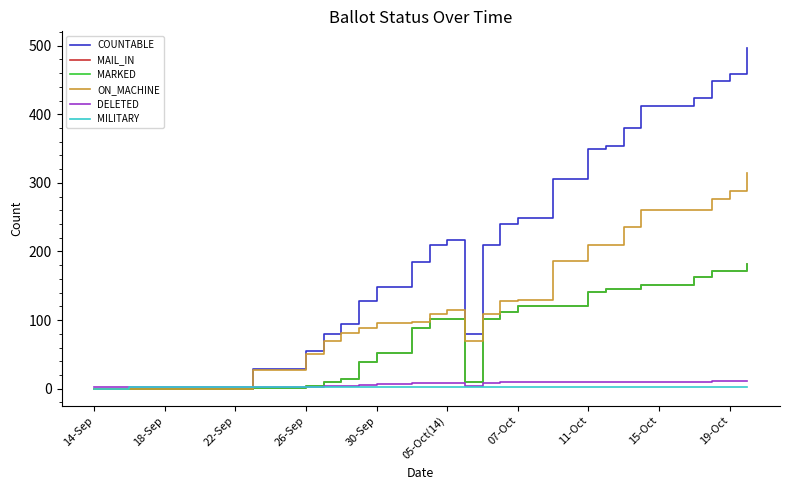

Reading left to right, list all the values displayed in this chart.

COUNTABLE: 0	0	0	0	0	0	0	0	0	28	28	28	55	80	95	128	148	148	185	210	217	80	210	240	249	249	306	306	350	354	380	412	412	412	424	448	459	496
MAIL_IN: 0	0	0	0	0	0	0	0	0	1	1	1	4	10	14	39	52	52	88	101	102	10	101	112	120	120	120	120	141	145	145	151	151	151	163	171	171	182
MARKED: 0	0	0	0	0	0	0	0	0	1	1	1	4	10	14	39	52	52	88	101	102	10	101	112	120	120	120	120	141	145	145	151	151	151	163	171	171	182
ON_MACHINE: 0	0	0	0	0	0	0	0	0	27	27	27	51	70	81	89	96	96	97	109	115	70	109	128	129	129	186	186	209	209	235	261	261	261	261	277	288	314
DELETED: 3	3	3	3	3	3	3	3	3	3	3	3	3	4	4	5	7	7	8	9	9	4	9	10	10	10	10	10	10	10	10	10	10	10	10	11	11	11
MILITARY: 0	0	2	2	2	2	2	2	2	3	3	3	3	3	3	3	3	3	3	3	3	3	3	3	3	3	3	3	3	3	3	3	3	3	3	3	3	3